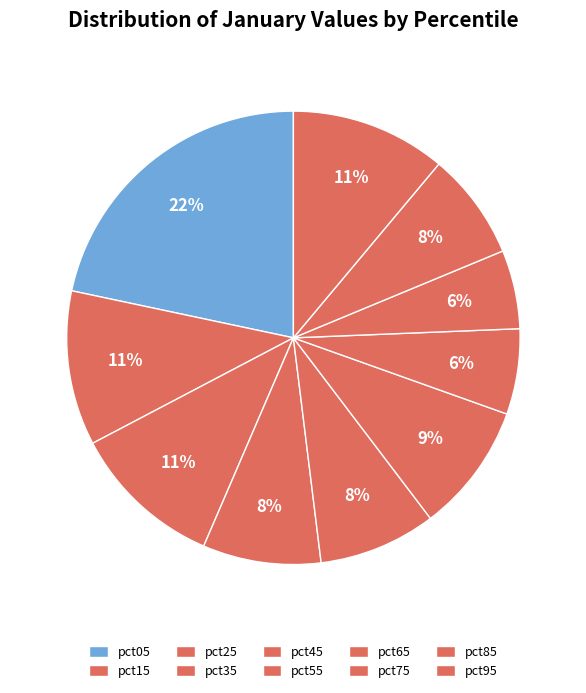

Which category has the biggest portion of the pie?

pct05